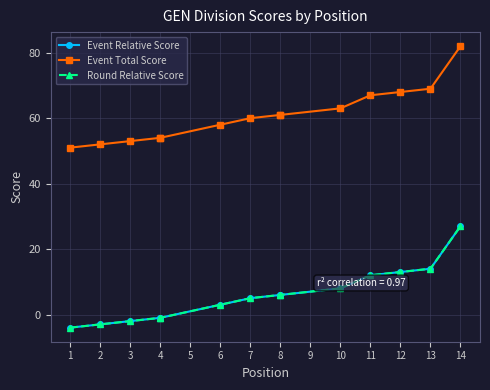

What is the difference between the second highest and minimum values in the Round Relative Score series?

18